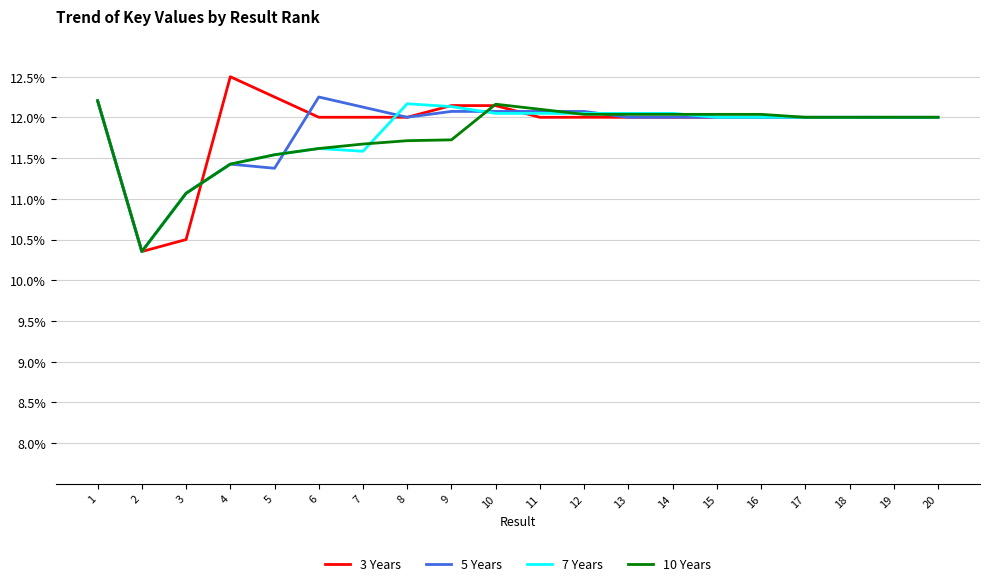

The 5 Years series shows 4.0 at 9. True or false?

False